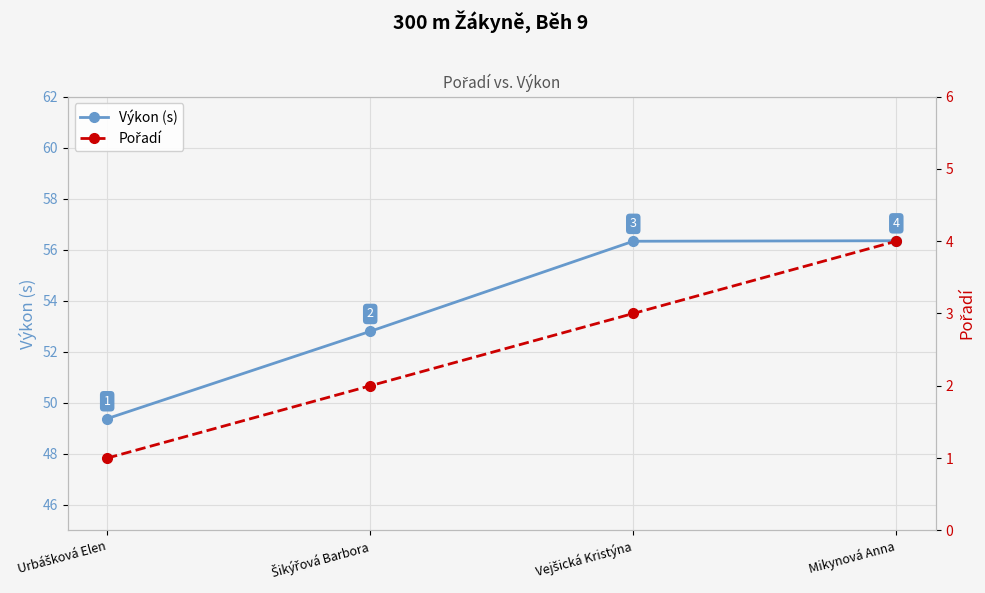

Reading left to right, what are all the values shown in this chart?

Výkon (s): 49.4	52.8	56.3	56.4
Pořadí: 1.0	2.0	3.0	4.0